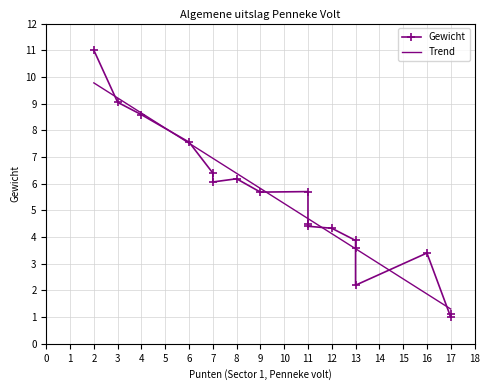

What is the minimum value for Trend?

1.3